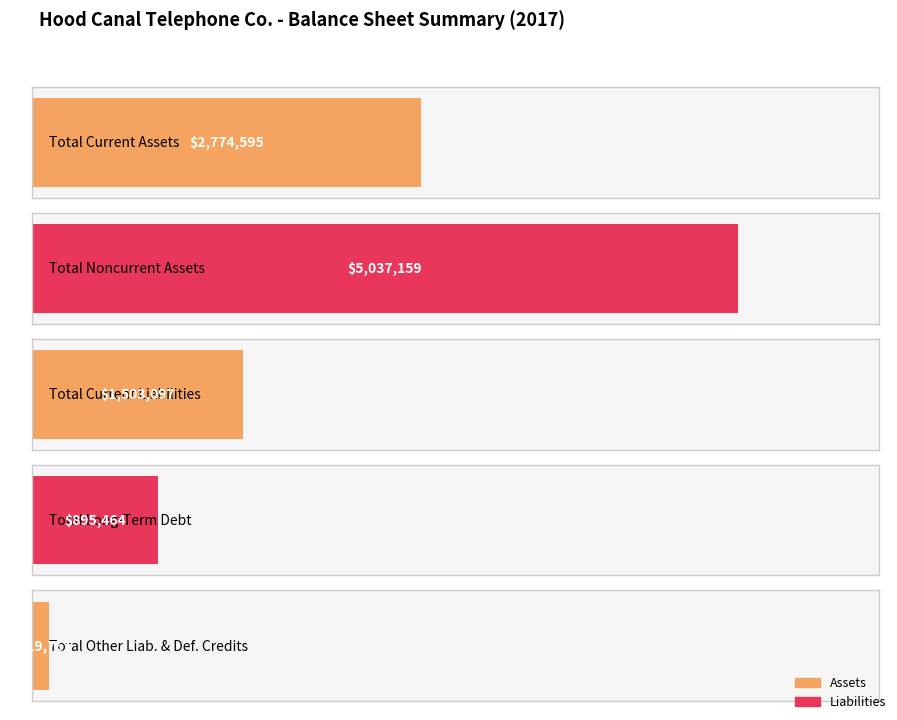

What is the label of the 3rd bar from the right?

Total Current Liabilities